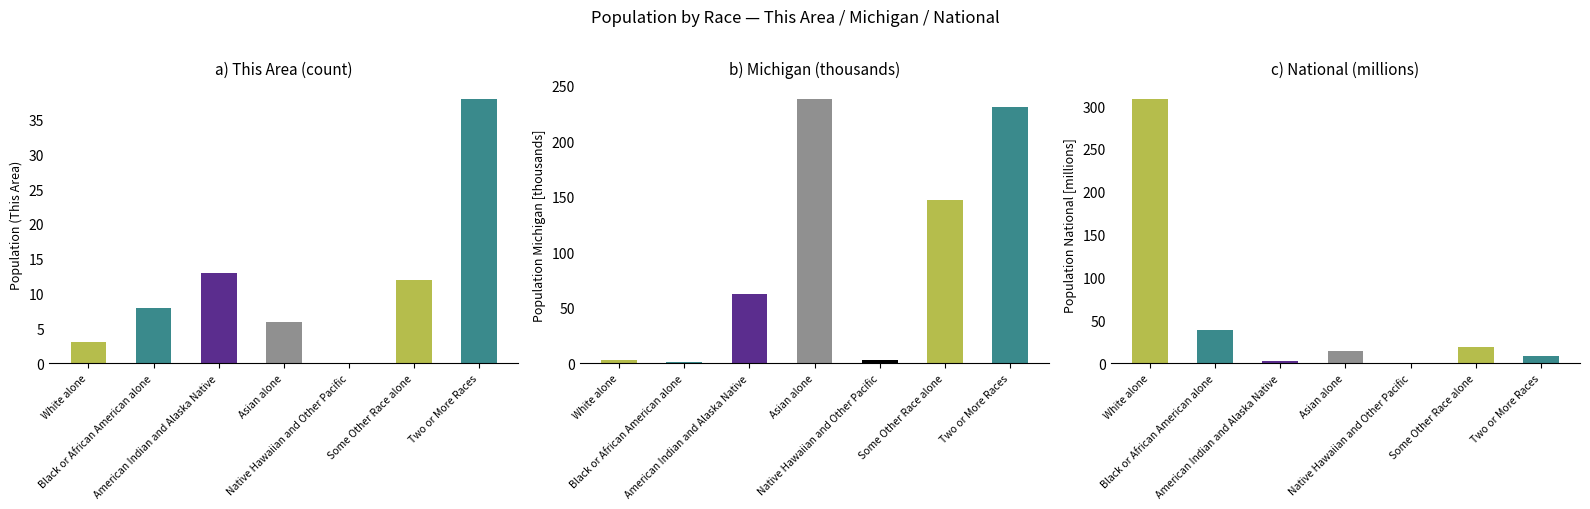

How many categories are shown in the chart?

7